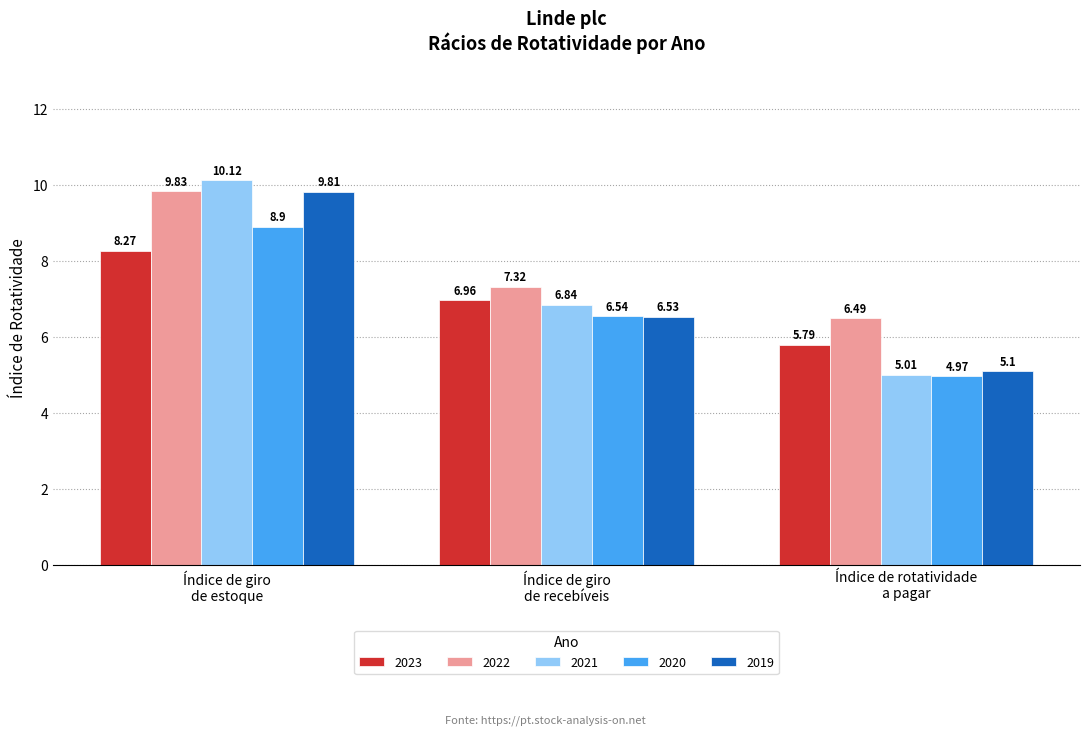

The value of 2022 at Índice de rotatividade
a pagar is 6.5. True or false?

True